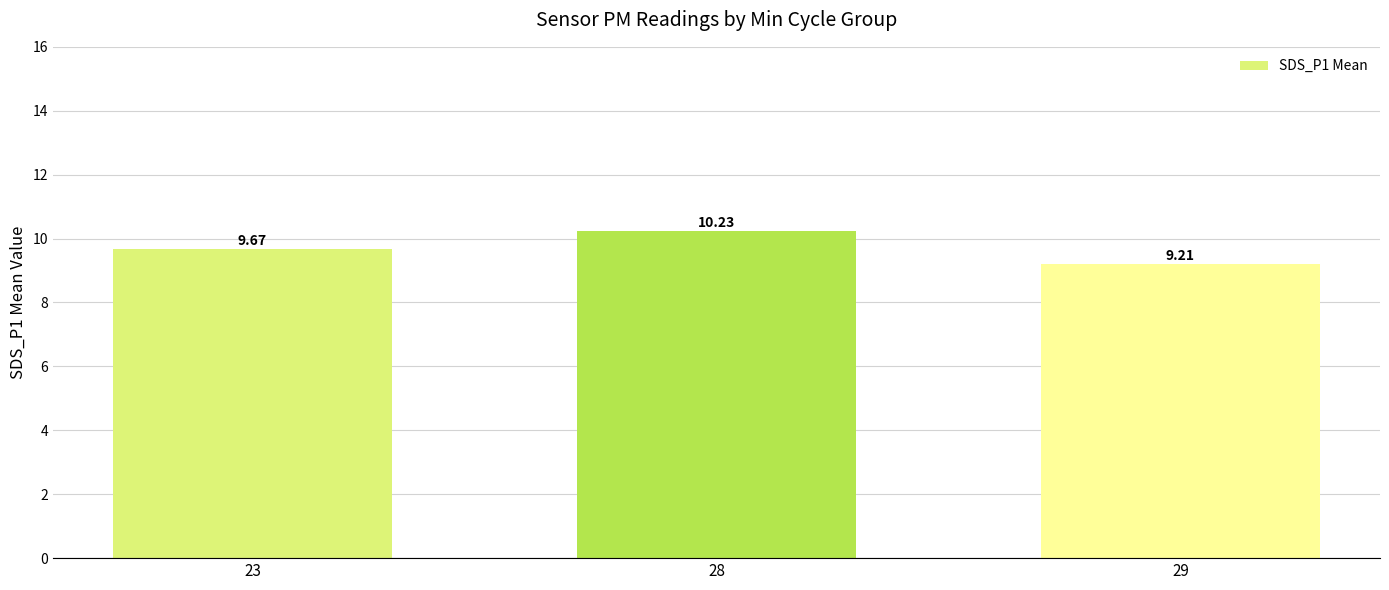

What is the sum of all values?

29.1